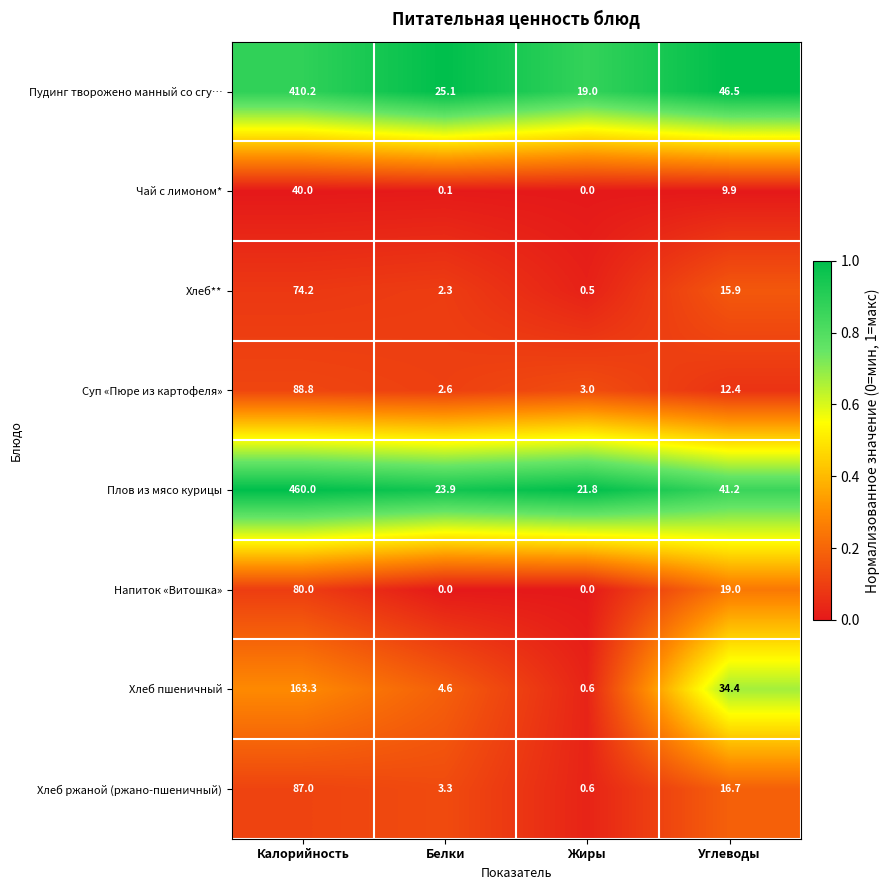

The Суп «Пюре из картофеля» series shows 0.7 at Жиры. True or false?

False